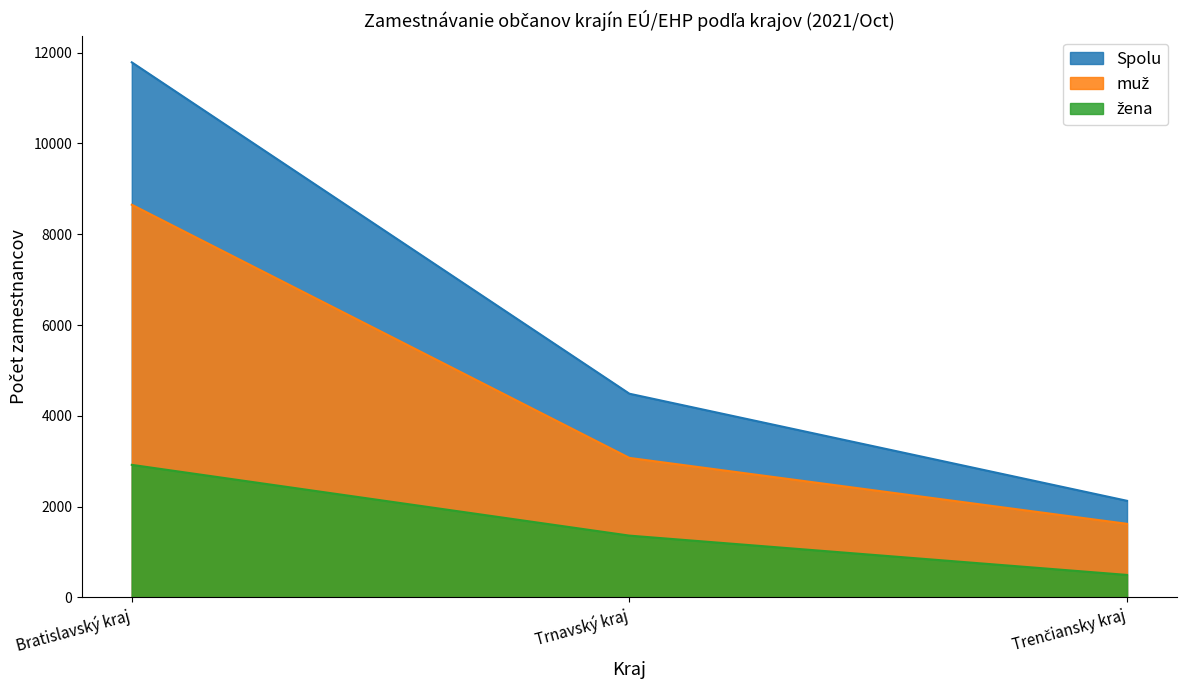

How many lines are shown in the chart?

3